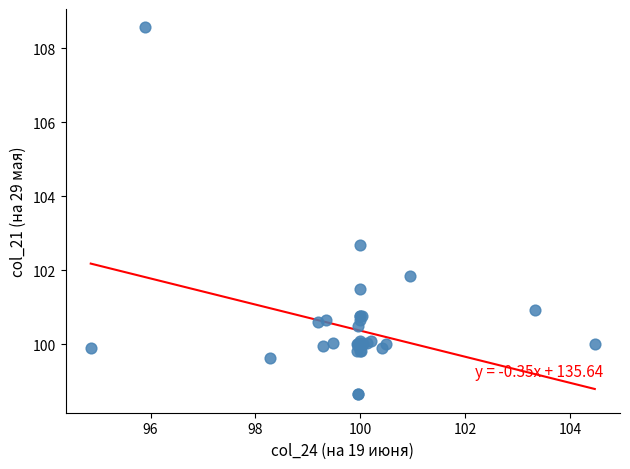

What Y value in the scatter plot is closest to 103?

102.7